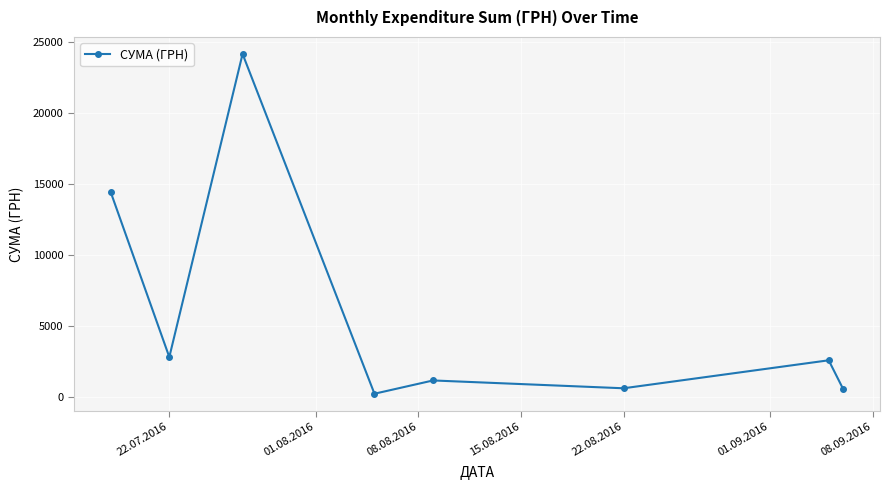

True or false: there are more than 1 points higher than both neighbors.

True